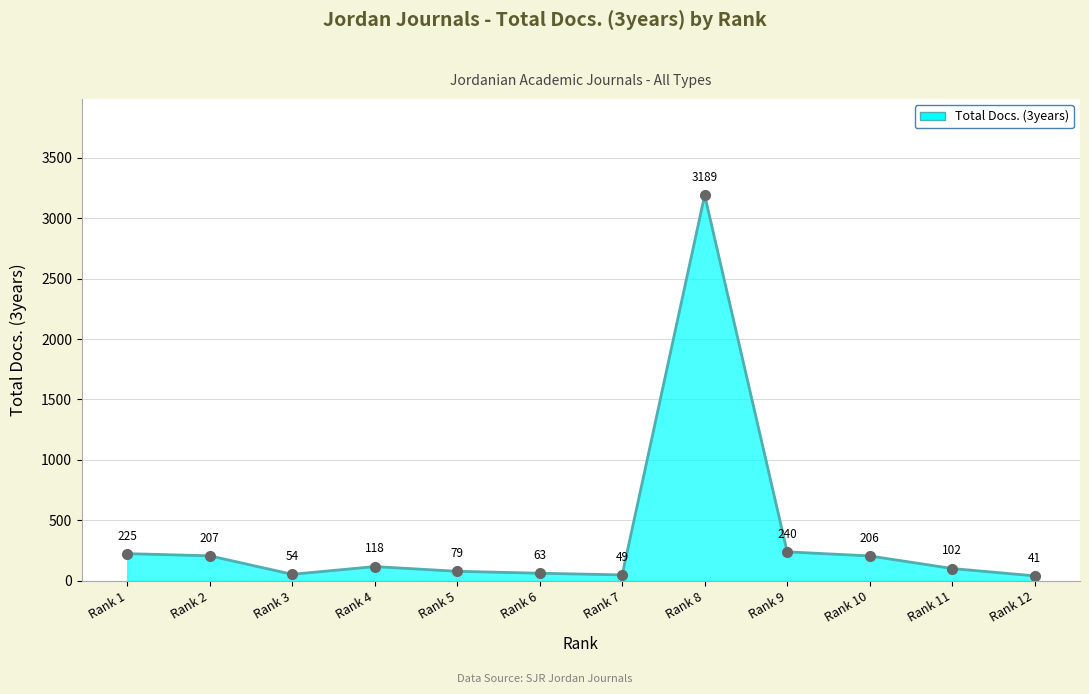

List the labels in order of value, largest first.

Rank 8, Rank 9, Rank 1, Rank 2, Rank 10, Rank 4, Rank 11, Rank 5, Rank 6, Rank 3, Rank 7, Rank 12